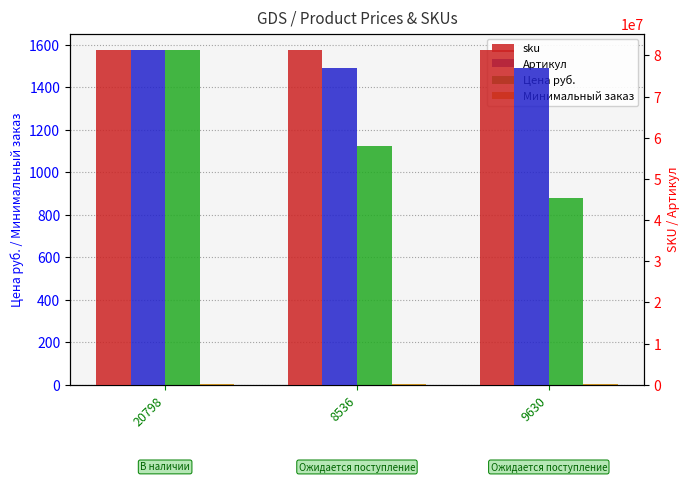

The value of sku at 8536 is 81200052. True or false?

True